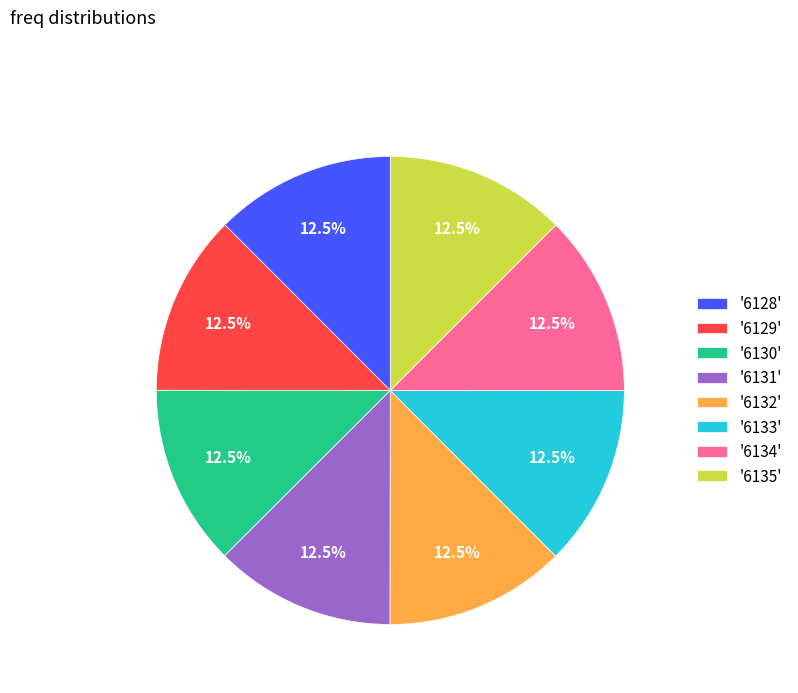

Approximately how many times larger is the value at '6133' compared to '6134'?

1.0